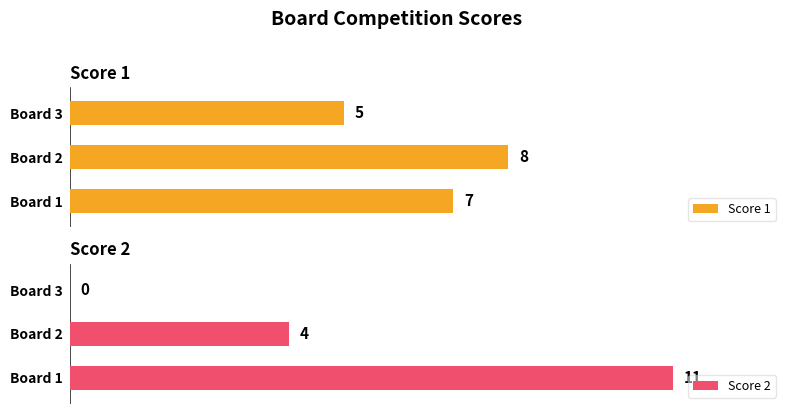

How many groups of bars are there?

3